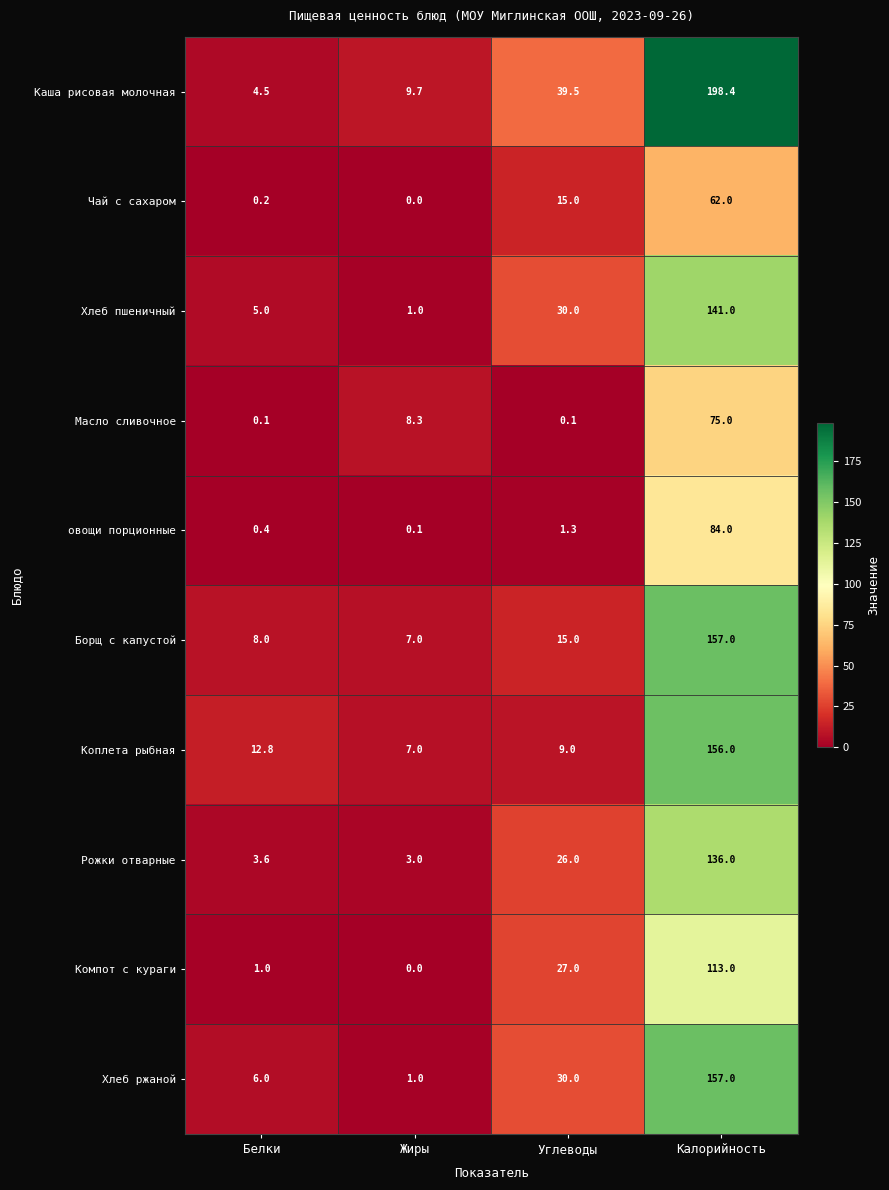

Which series has the widest spread of values?

Каша рисовая молочная